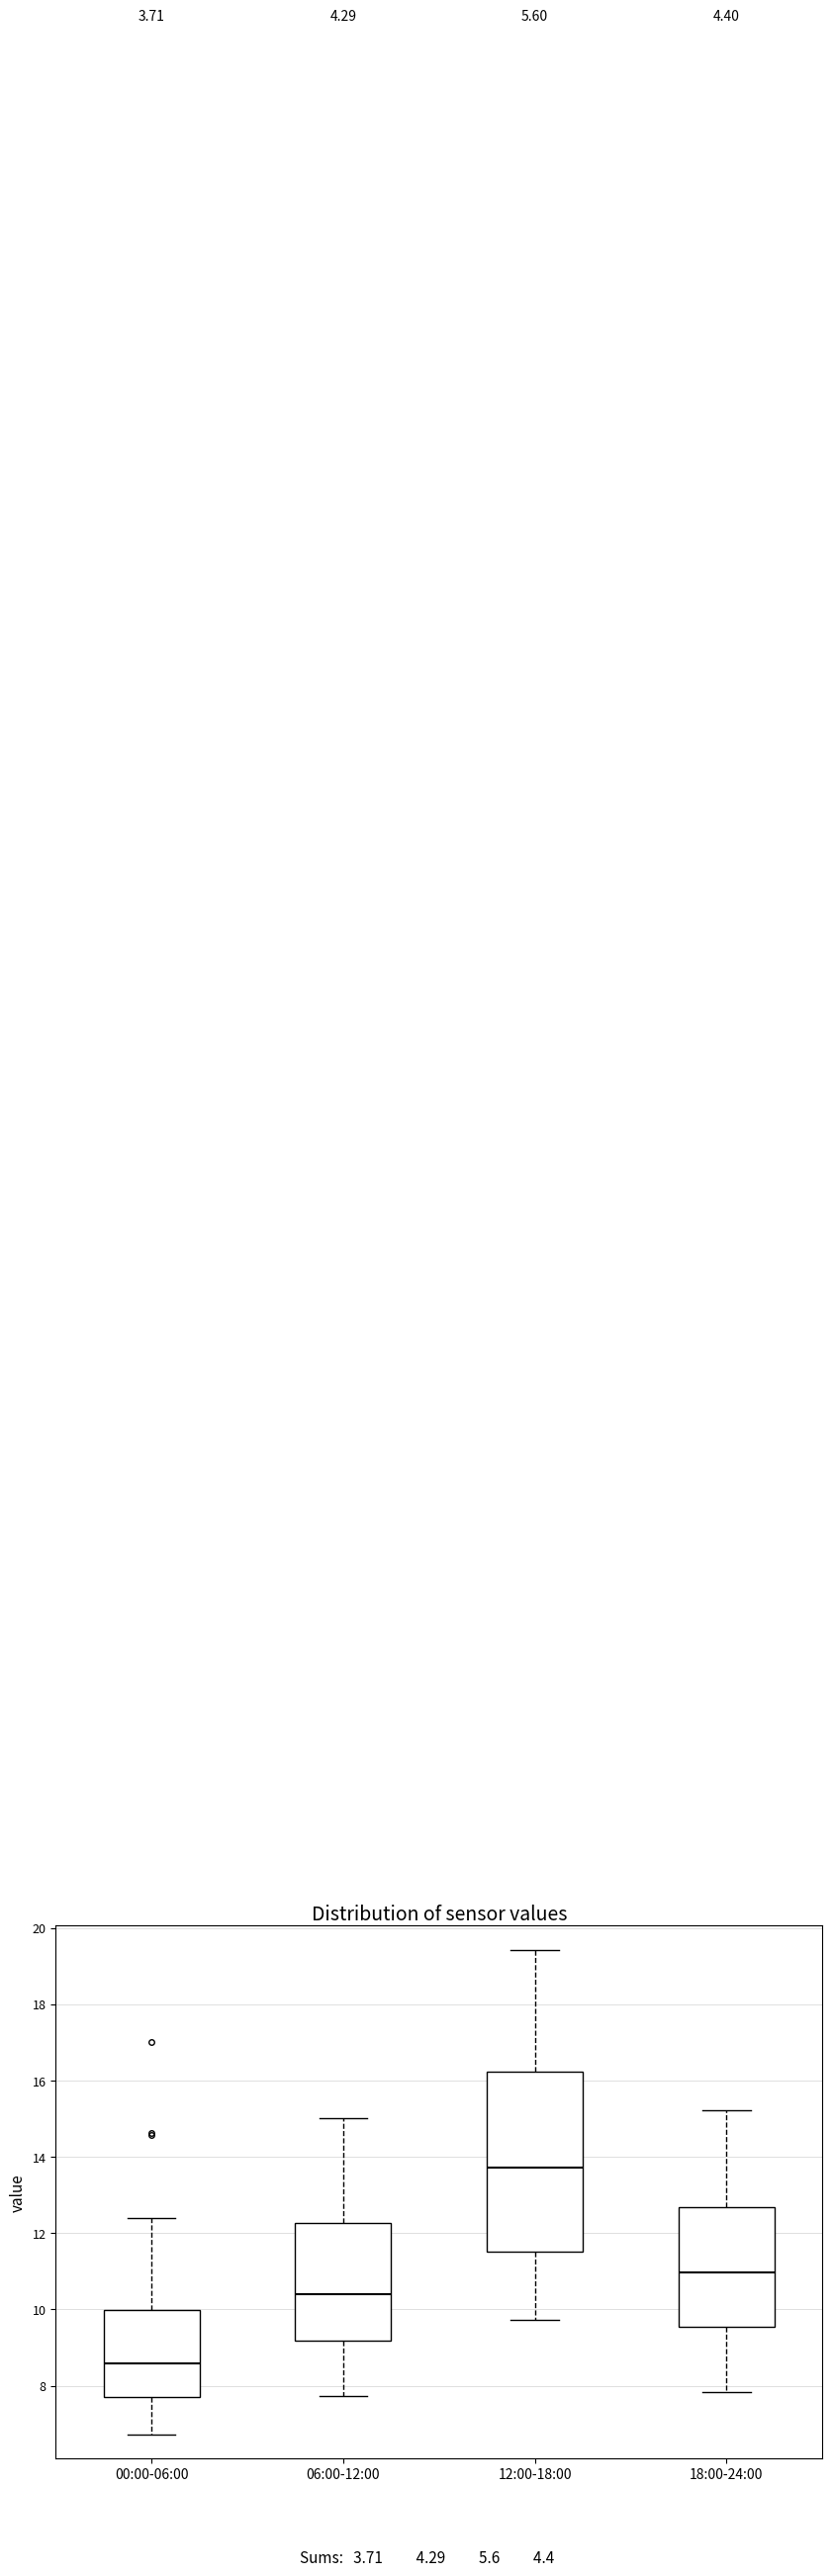

Reading left to right, transcribe this box plot: for each box, give where its median line is, the range the box spans, and where its two whiskers end, as read against the y-axis. The values are not printed on the chart, so give them approximately, as read against the axis.

00:00-06:00: median 8.6, box 7.6 to 10.0, whiskers 6.8 to 12.4
06:00-12:00: median 10.4, box 9.2 to 12.2, whiskers 7.8 to 15.0
12:00-18:00: median 13.8, box 11.6 to 16.2, whiskers 9.8 to 19.4
18:00-24:00: median 11.0, box 9.6 to 12.6, whiskers 7.8 to 15.2